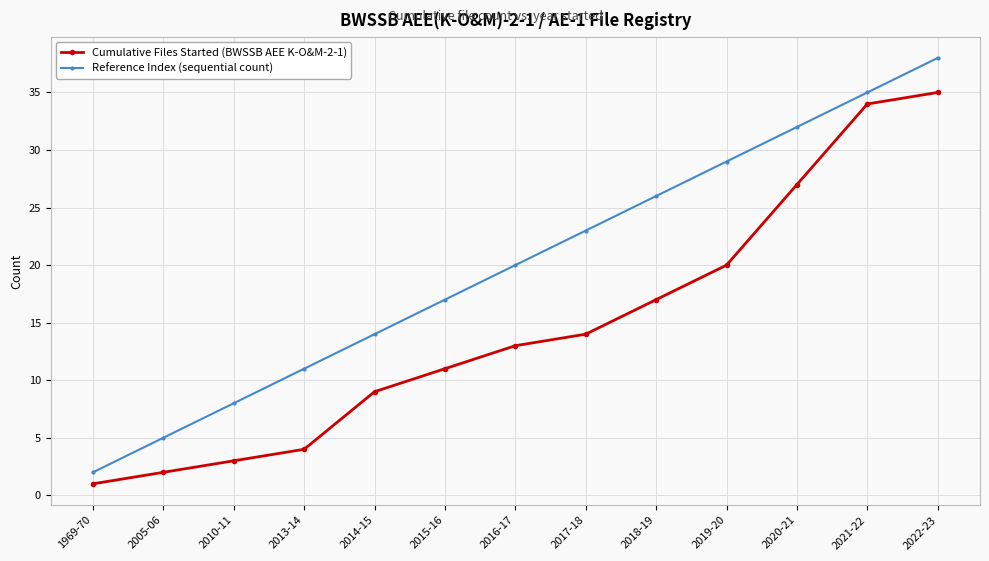

What is the total value across all series at 2017-18?

37